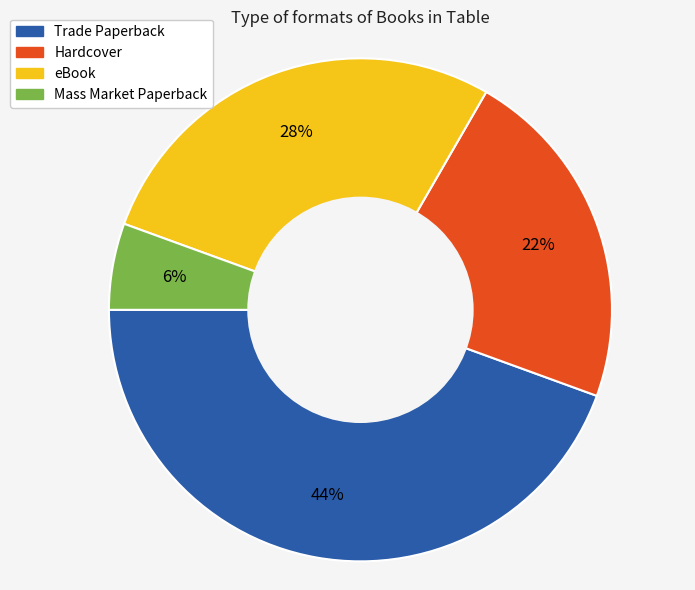

Is it true that Trade Paperback is 55% of the pie?

False